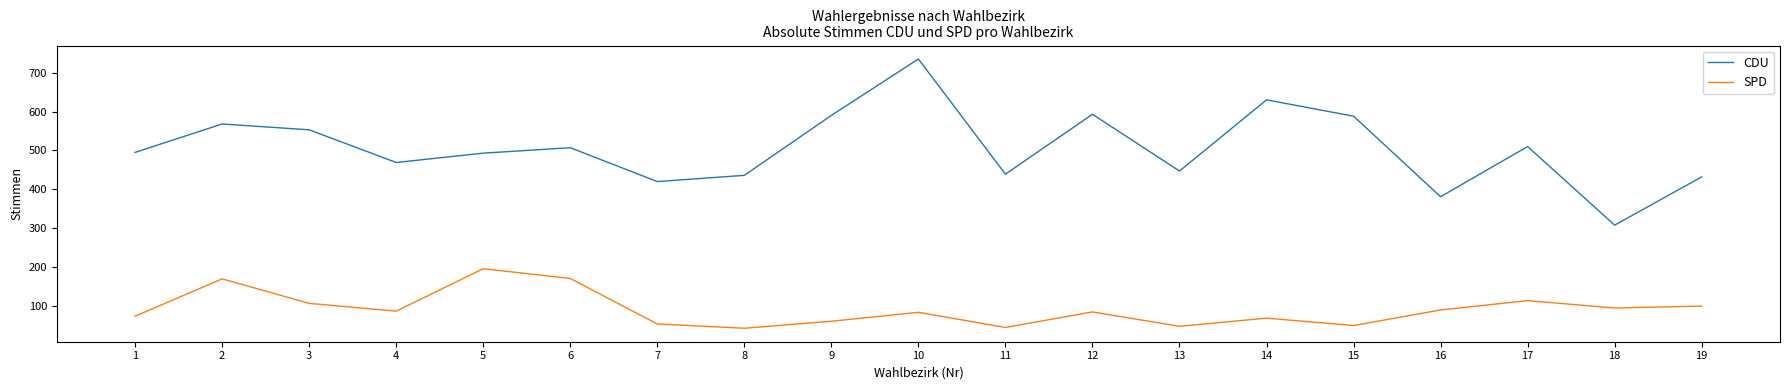

The SPD series shows 95 at 18. True or false?

True